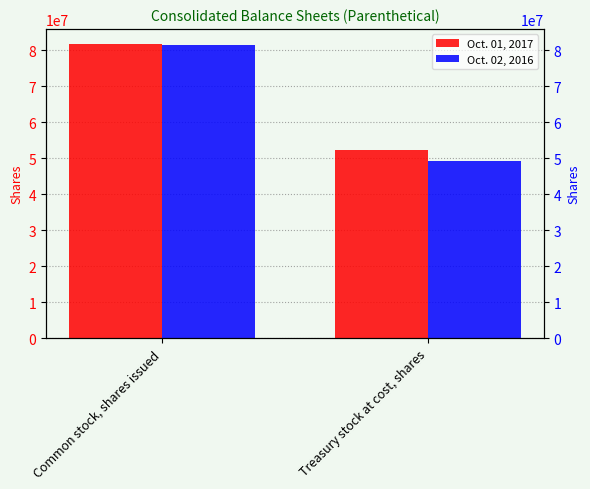

Reading left to right, list all the values displayed in this chart.

Oct. 01, 2017: Common stock, shares issued=81843483	Treasury stock at cost, shares=52411407
Oct. 02, 2016: Common stock, shares issued=81598524	Treasury stock at cost, shares=49190992